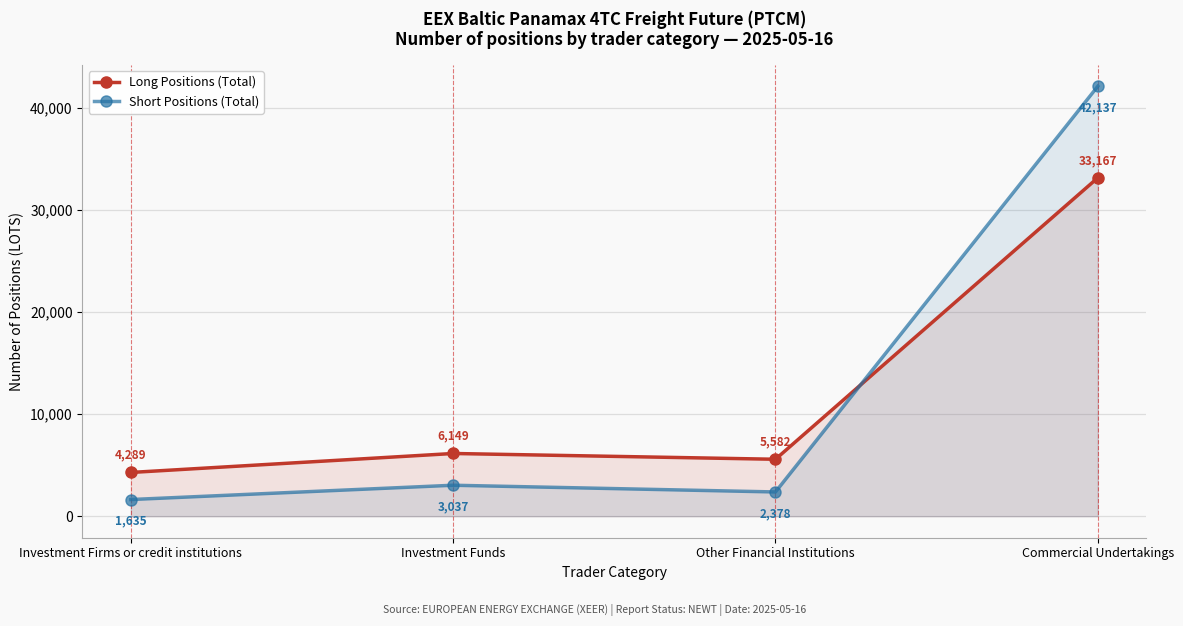

What is the difference between the maximum and minimum values in the Short Positions (Total) series?

40501.8